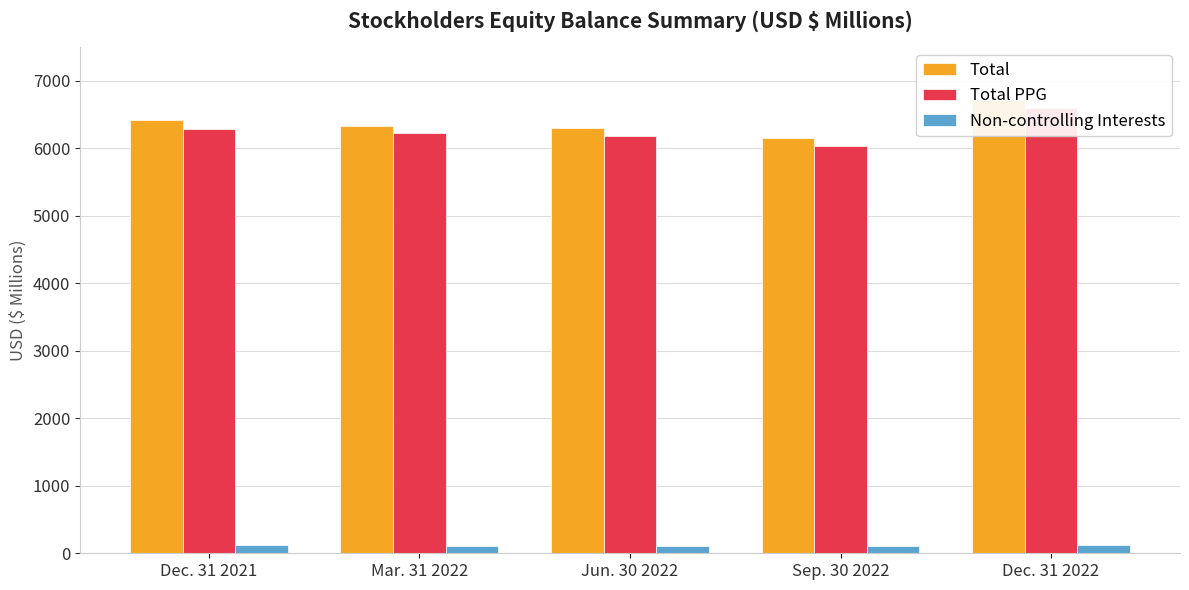

How many distinct data groups are displayed?

3